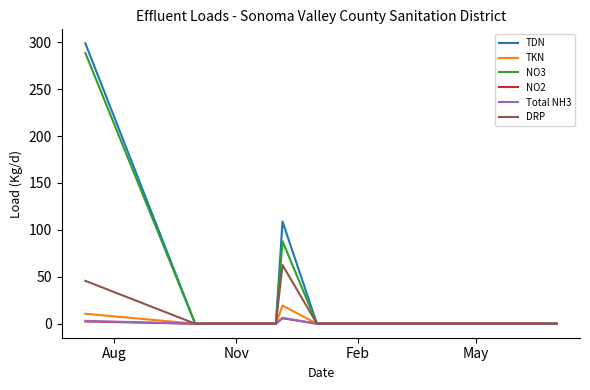

Count the number of data series in this chart.

6